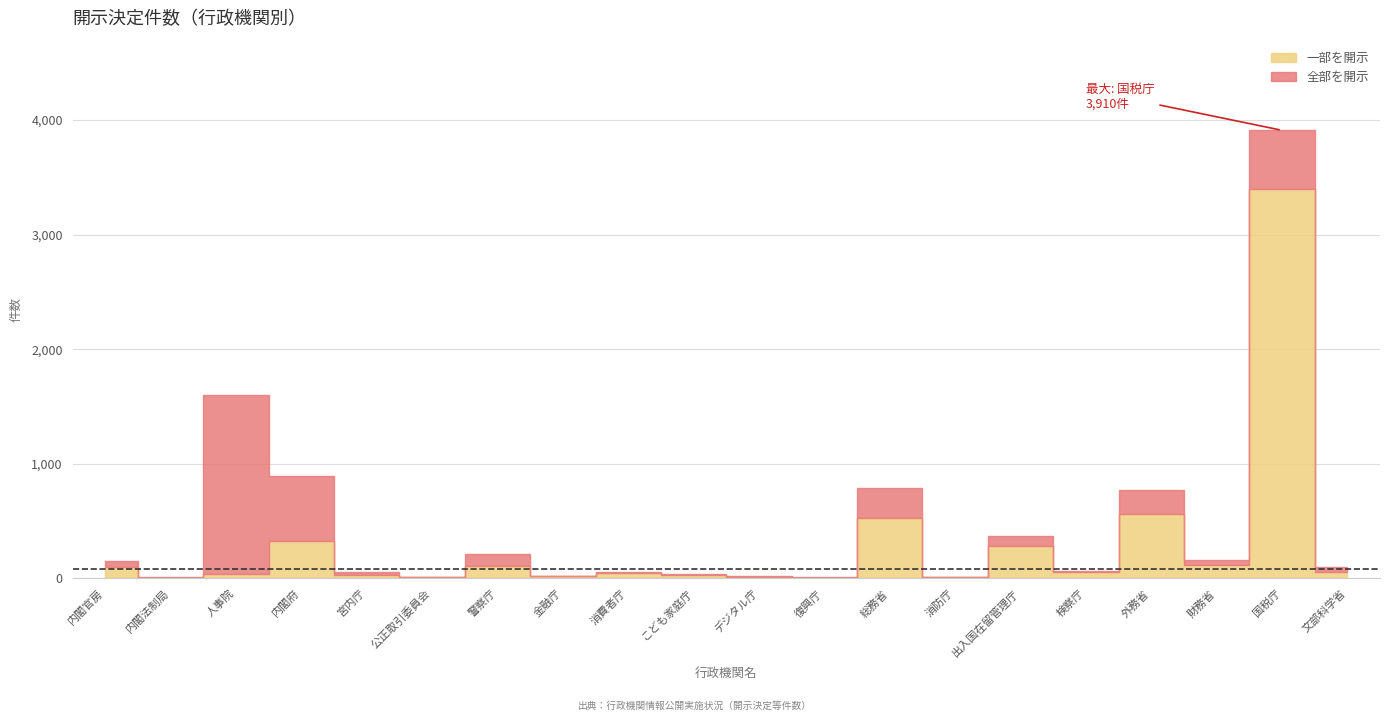

What is the minimum value for 一部を開示?

1